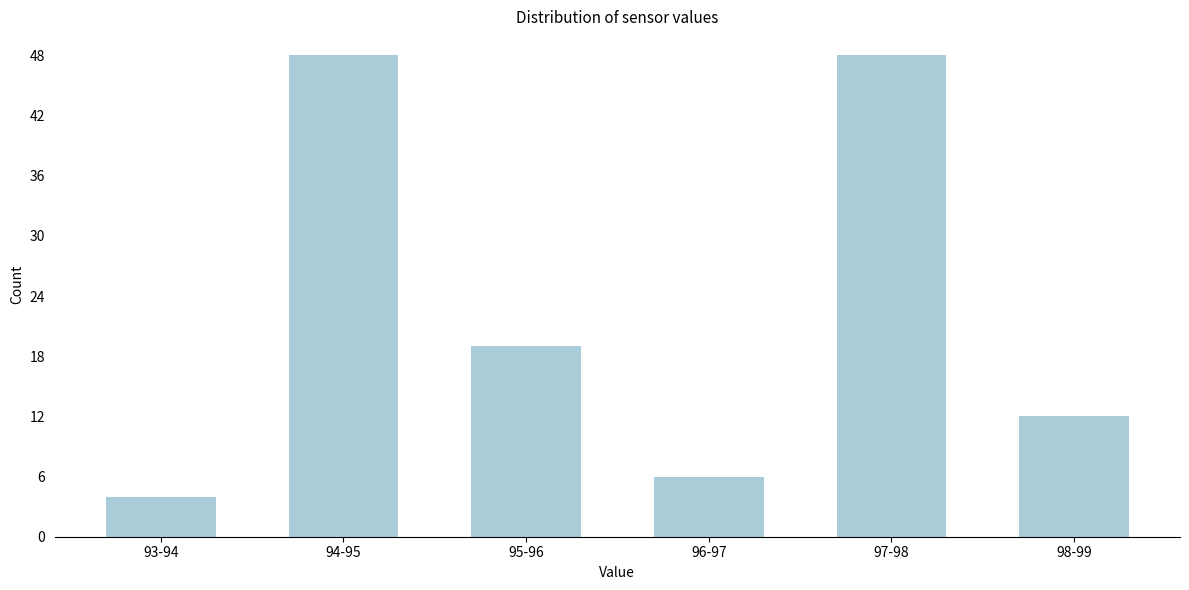

Reading right to left, list all the values displayed in this chart.

12	48	6	19	48	4